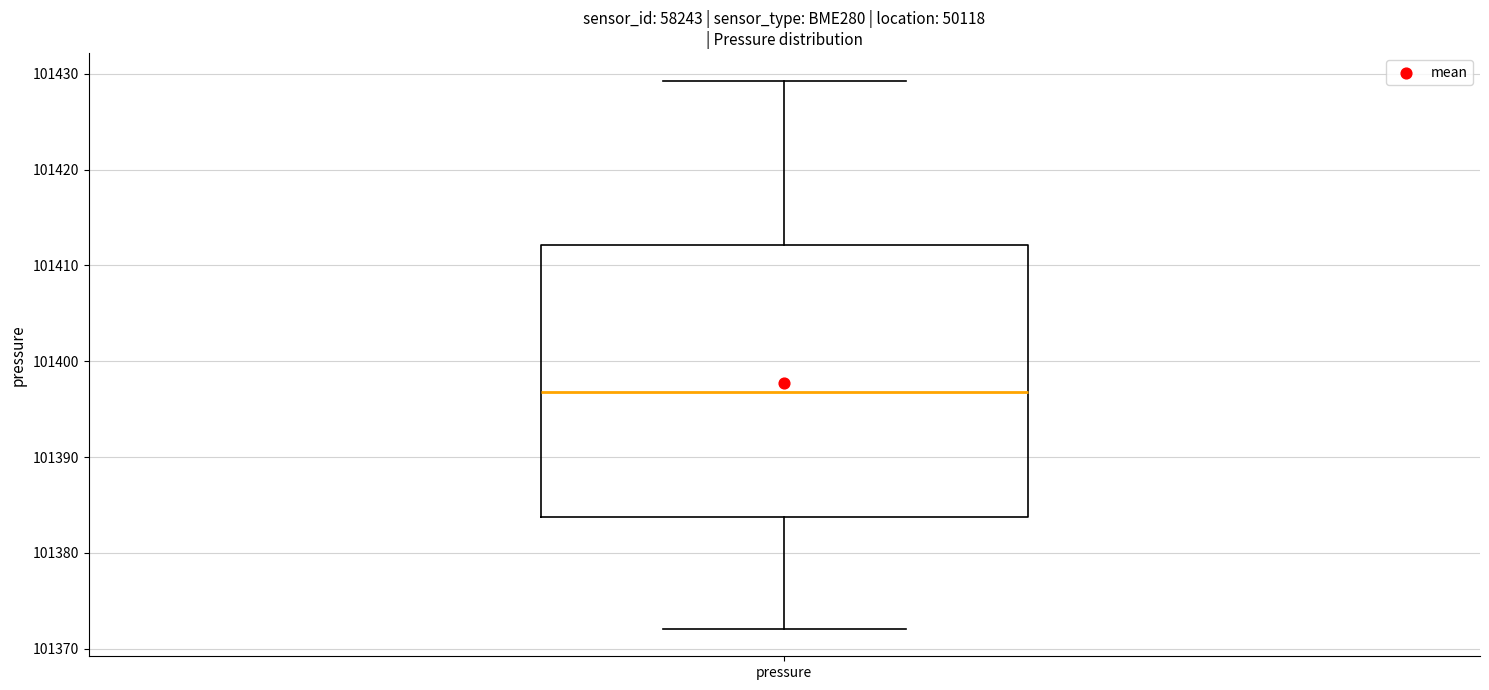

Where is the lower edge of the box for pressure on the y-axis? The values are not printed on the chart, so give them approximately, as read against the axis.

101384